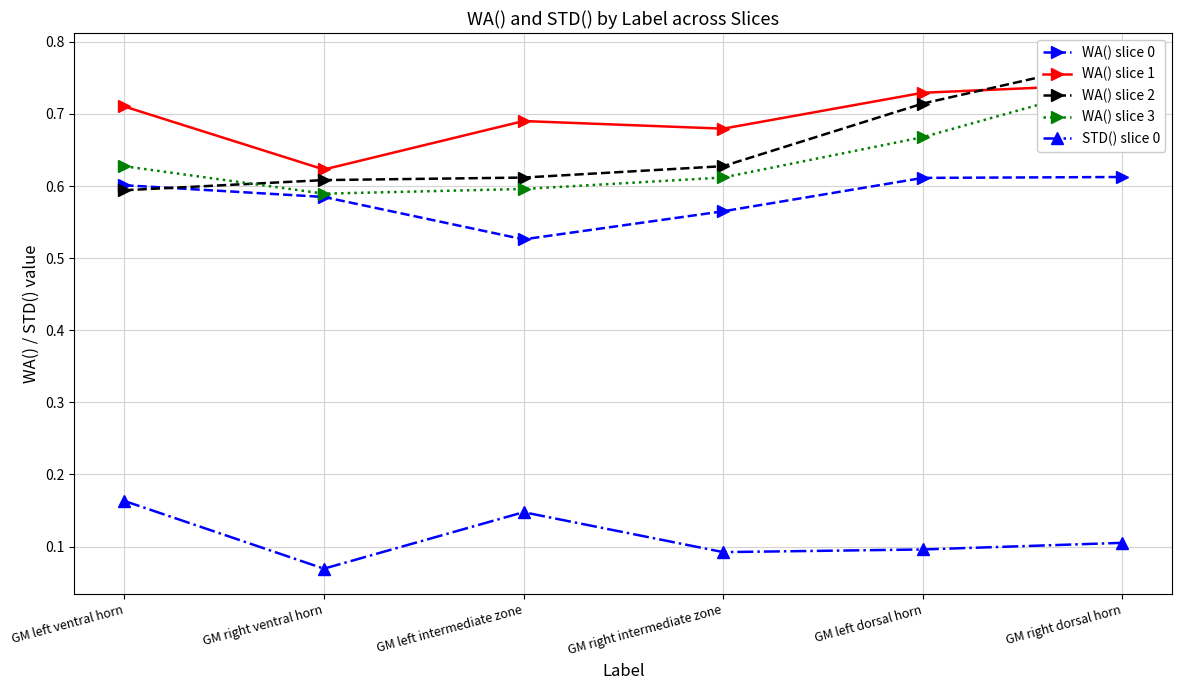

What is the difference between the maximum and minimum values in the WA() slice 0 series?

0.1